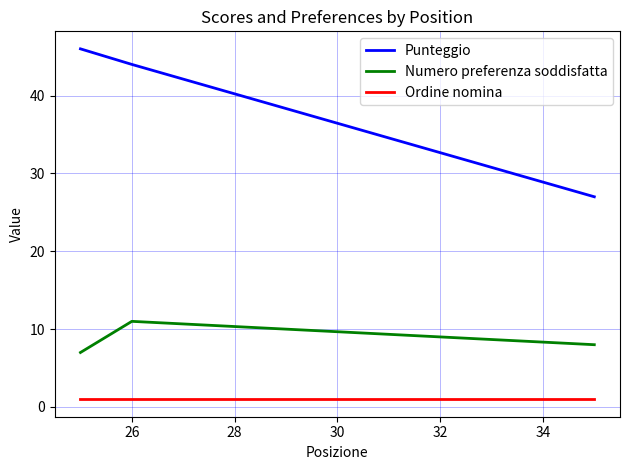

Rank the series by their average value, from highest to lowest.

Punteggio, Numero preferenza soddisfatta, Ordine nomina